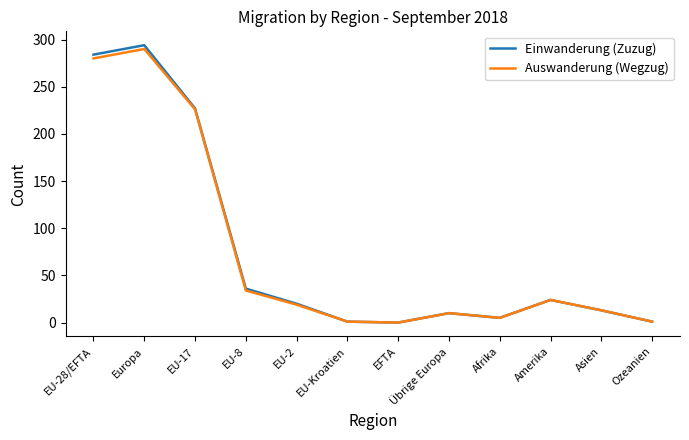

What are all the series names shown in the legend?

Einwanderung (Zuzug), Auswanderung (Wegzug)